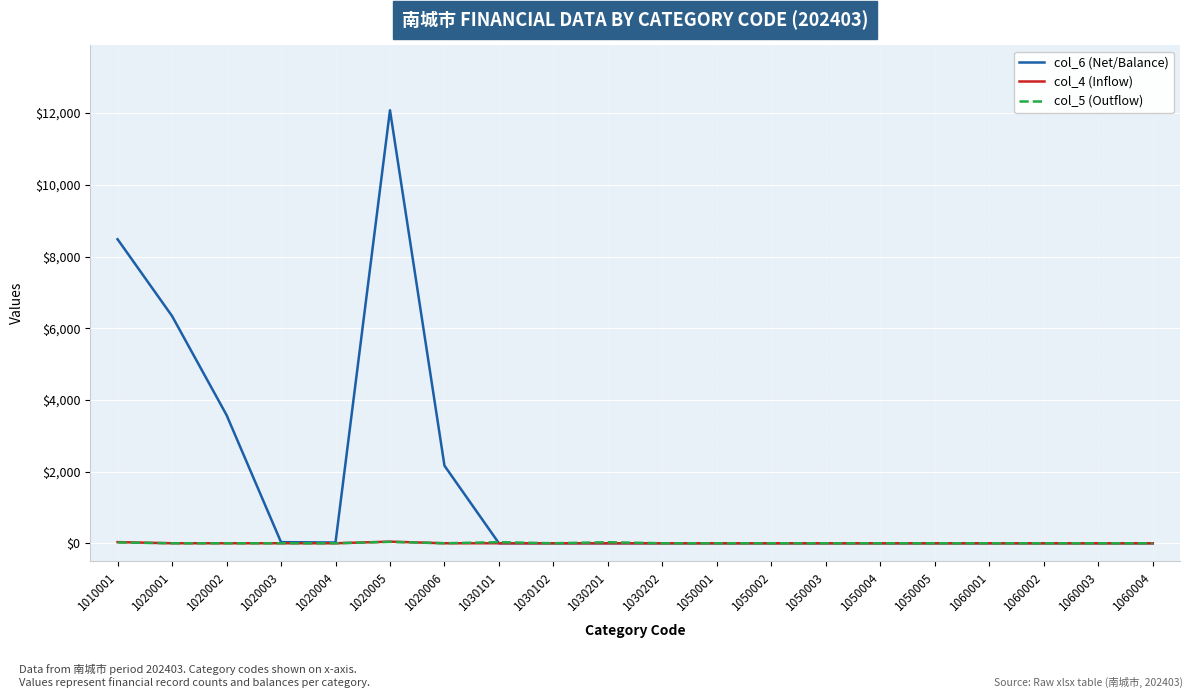

Which series changed the most between 1020006 and 1030202?

col_6 (Net/Balance)